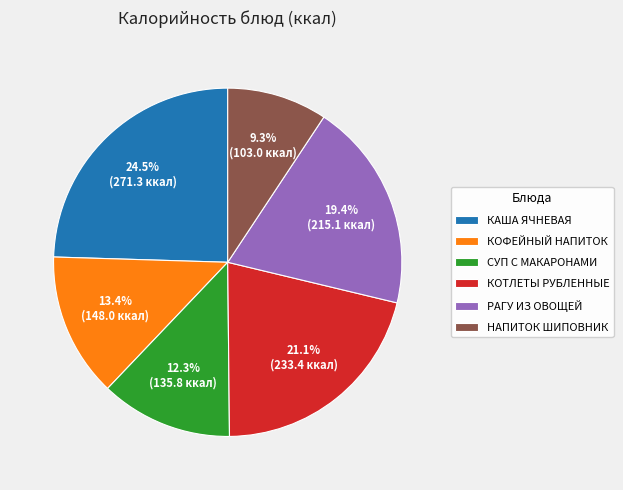

How many segments does this pie chart have?

6